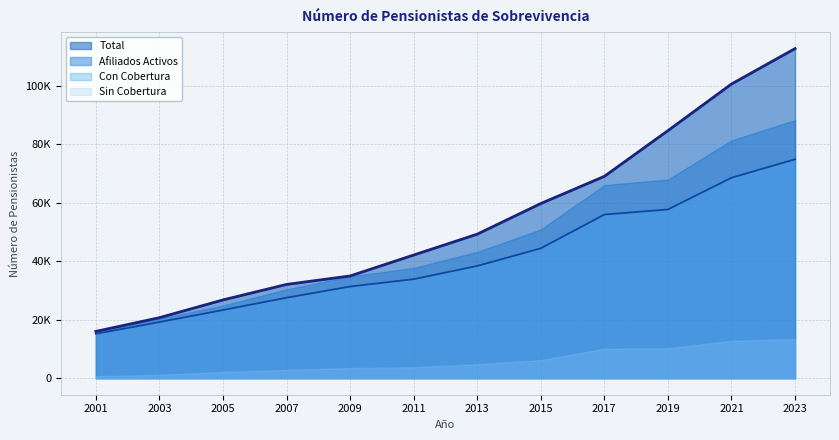

True or false: Afiliados Activos has more than 0 interior local peaks.

False